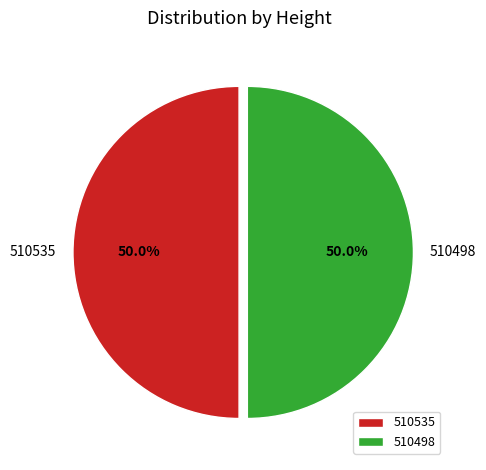

Count the number of slices in the pie.

2